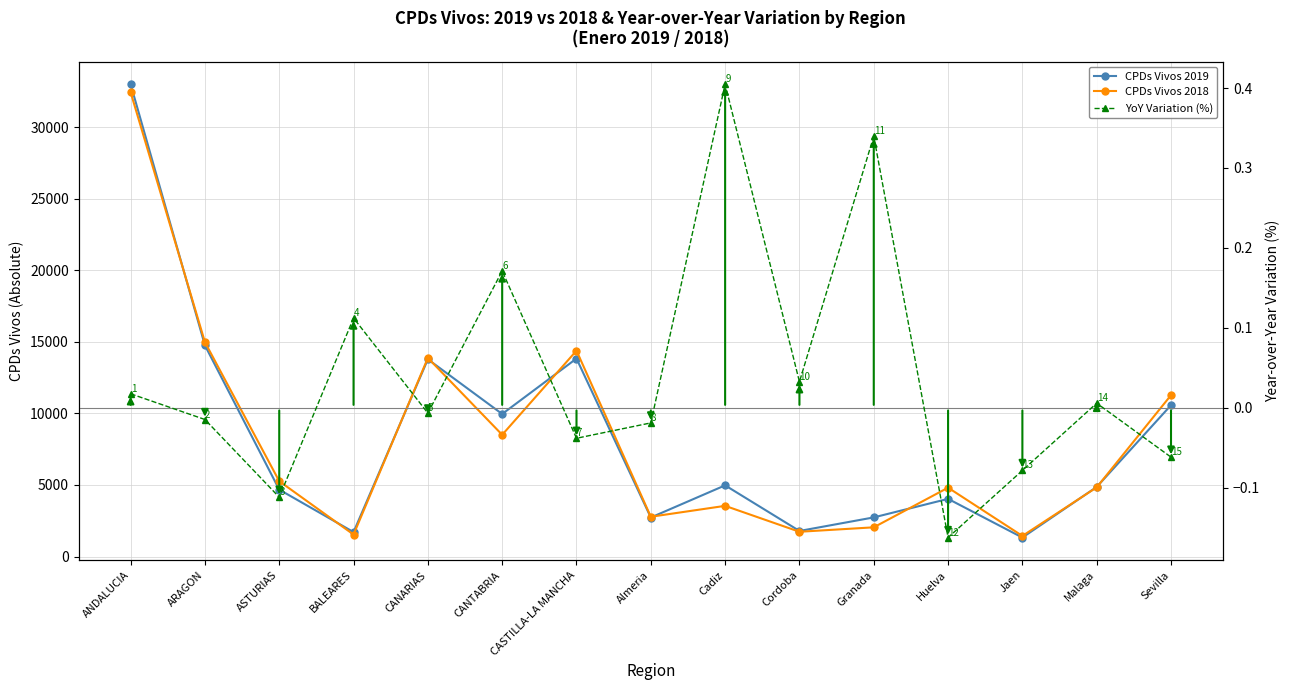

How many values in the CPDs Vivos 2019 series exceed 4861?

7